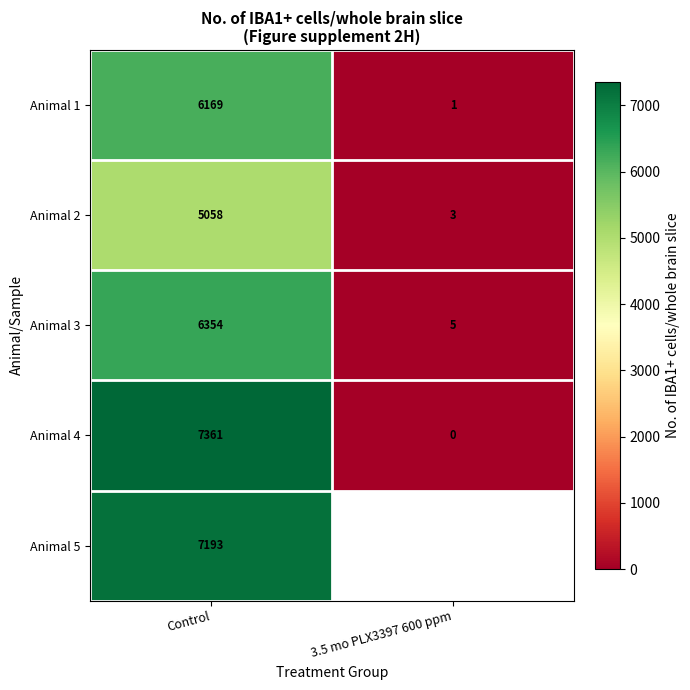

What is the average value of the Animal 1 series?

3085